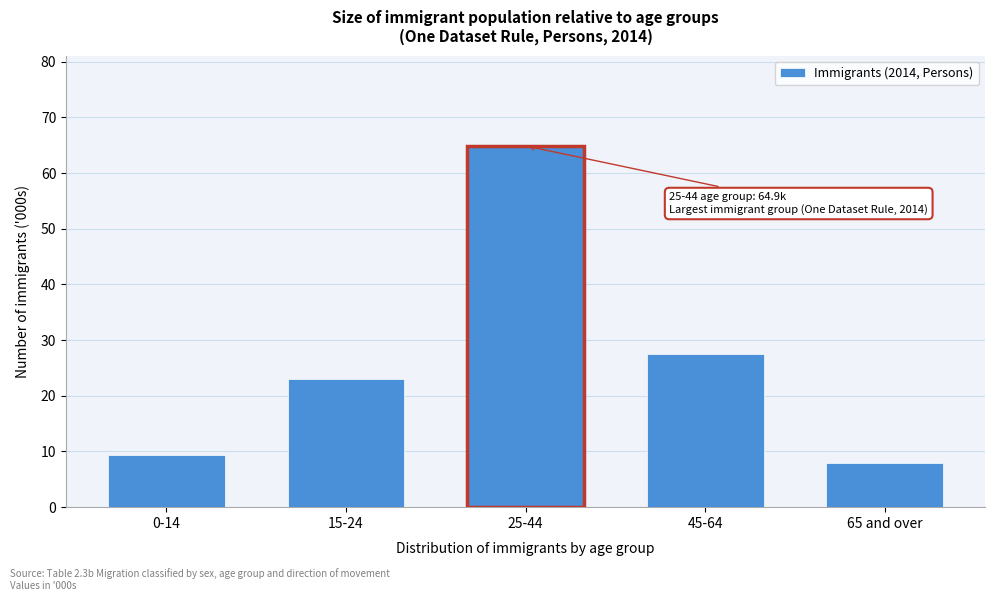

Reading left to right, what are all the values shown in this chart?

0-14=9.4	15-24=23.1	25-44=64.9	45-64=27.5	65 and over=8.0